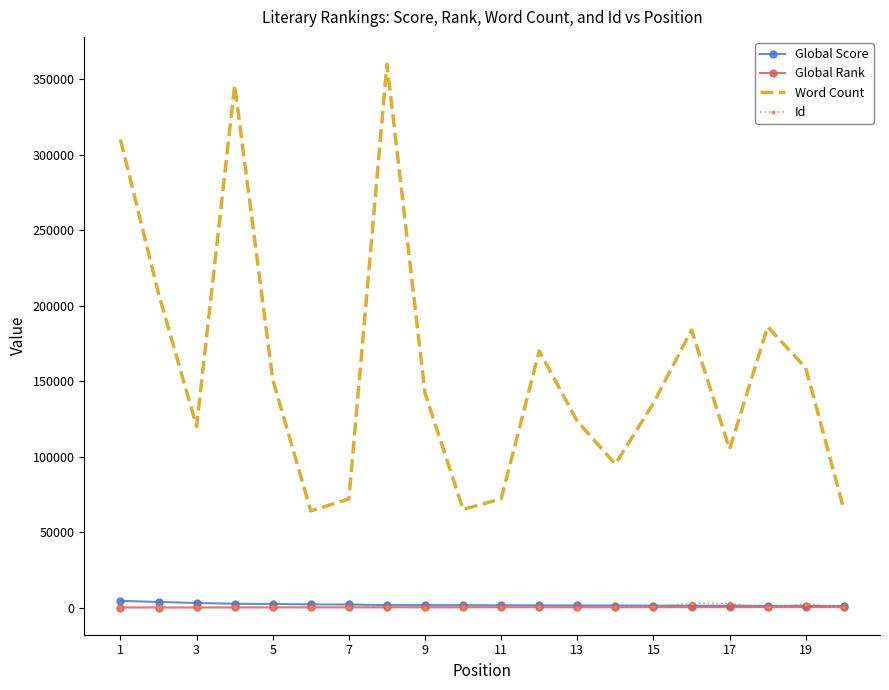

What is the maximum value shown in the chart?

360000